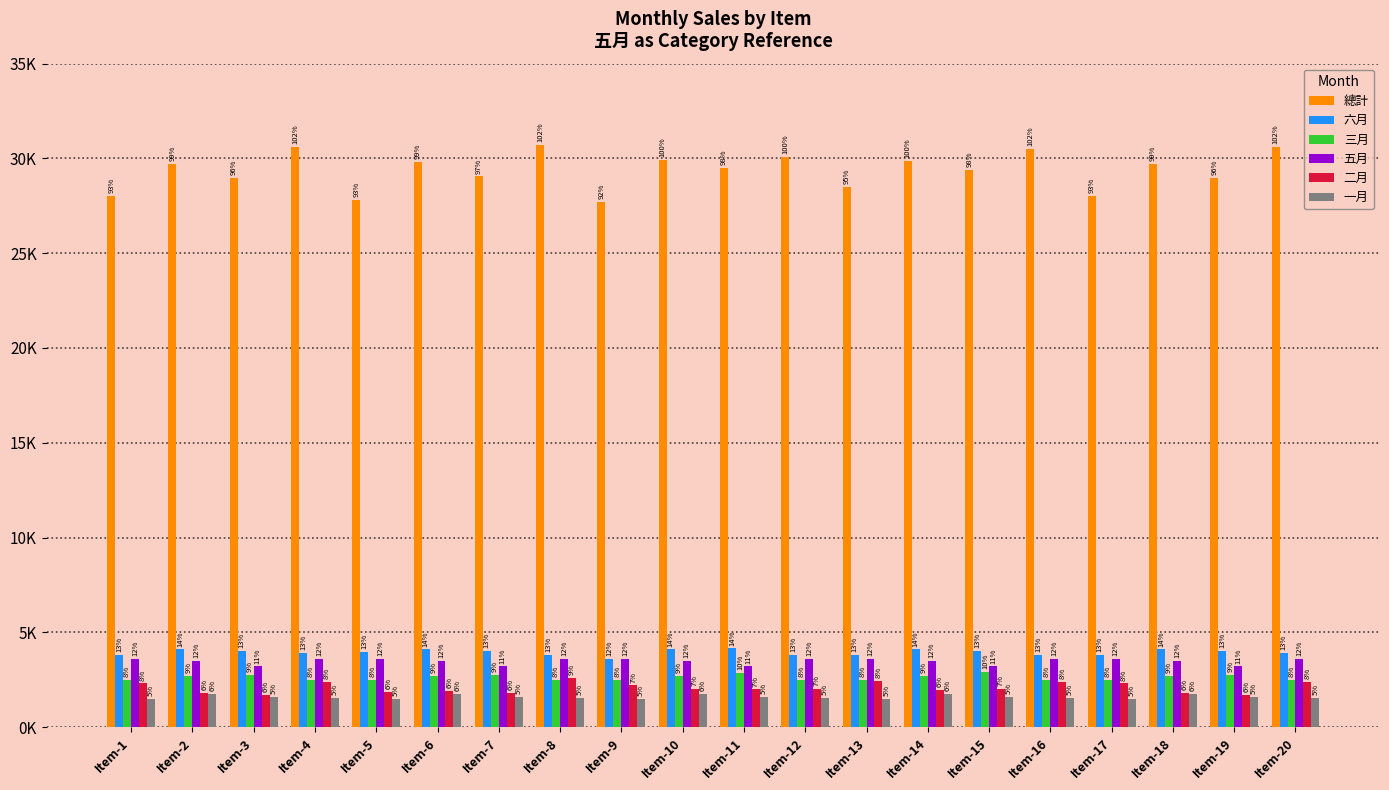

Reading left to right, transcribe all the data shown in this chart.

總計: 28010	29700	28950	30600	27800	29800	29050	30700	27710	29900	29485	30100	28485	29850	29400	30500	28010	29700	28950	30600
六月: 3800	4100	4000	3900	3950	4100	4000	3800	3600	4100	4150	3800	3800	4100	4000	3800	3800	4100	4000	3900
三月: 2500	2700	2750	2500	2500	2700	2750	2500	2500	2700	2850	2500	2500	2700	2900	2500	2500	2700	2750	2500
五月: 3600	3500	3200	3600	3600	3500	3200	3600	3600	3500	3200	3600	3600	3500	3200	3600	3600	3500	3200	3600
二月: 2300	1800	1700	2400	1855	1900	1800	2600	2200	2000	1985	2000	2450	1950	2000	2400	2300	1800	1700	2400
一月: 1500	1750	1600	1525	1500	1750	1600	1525	1500	1750	1600	1525	1500	1750	1600	1525	1500	1750	1600	1525